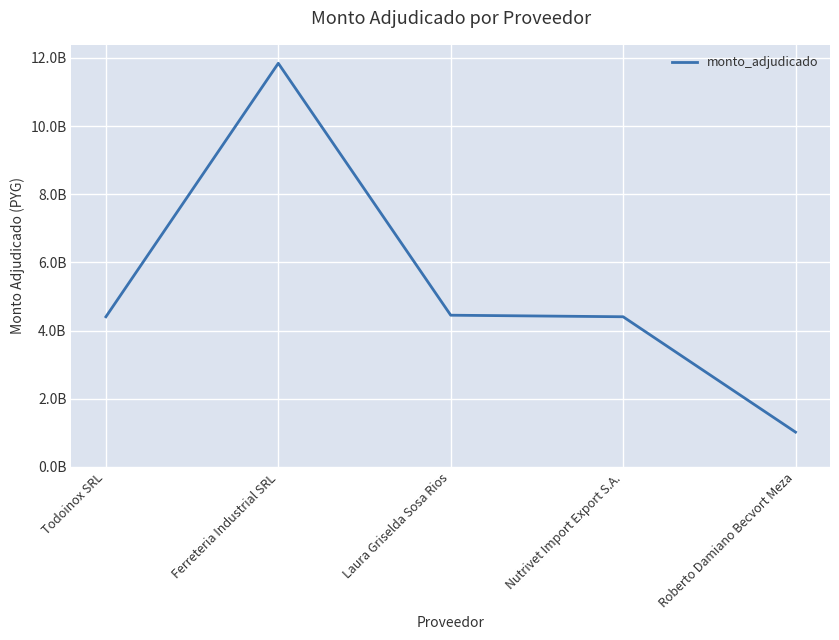

Is this an area chart (filled region under the line)?

No